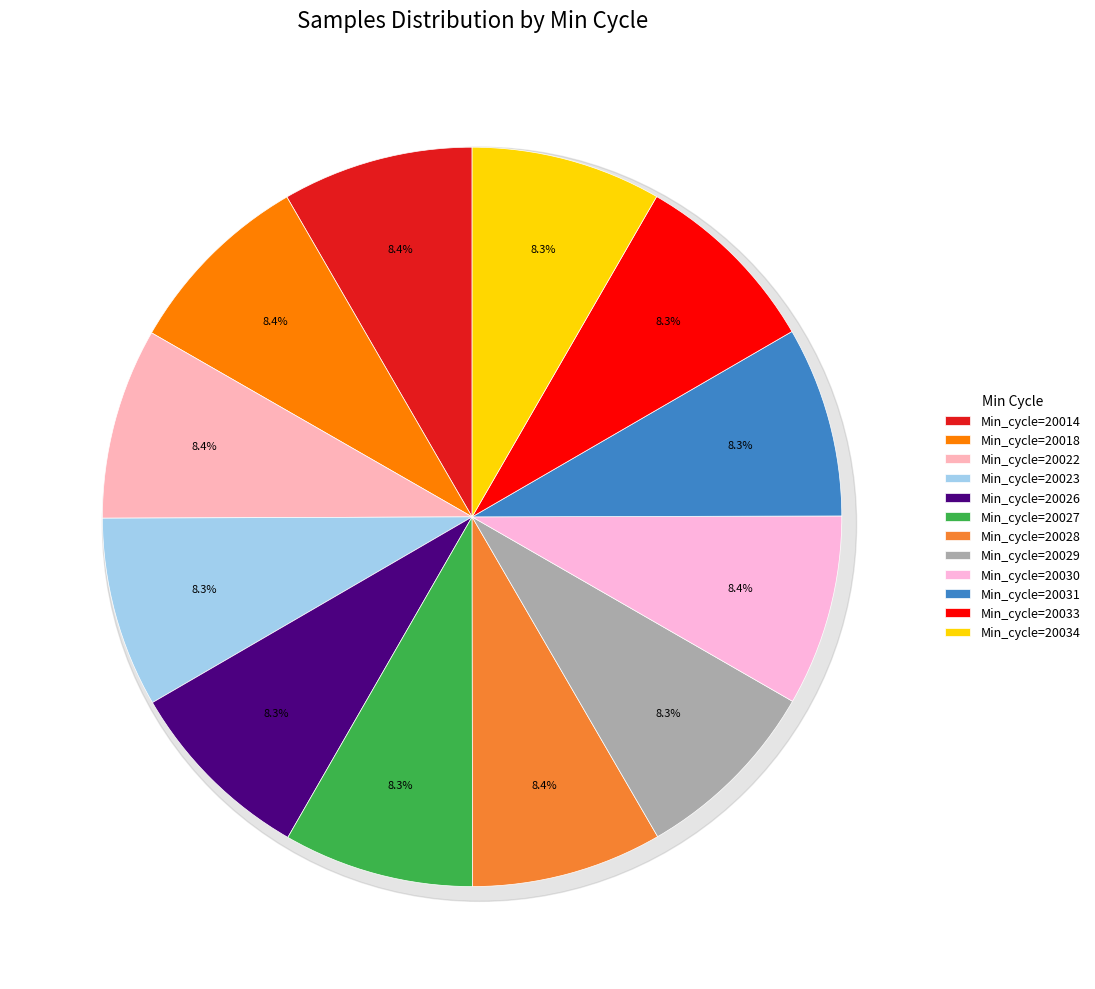

Count the number of slices in the pie.

12